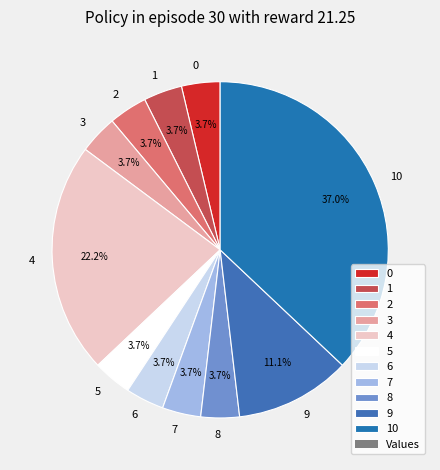

What is the ratio of the value at 1 to the value at 2?

1.0